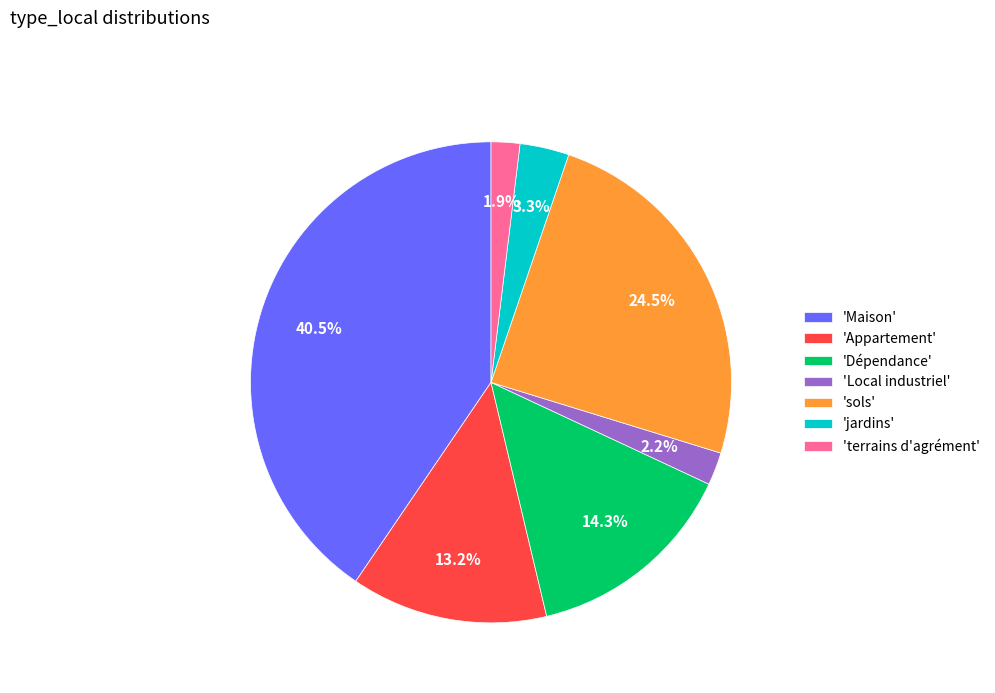

How many segments does this pie chart have?

7